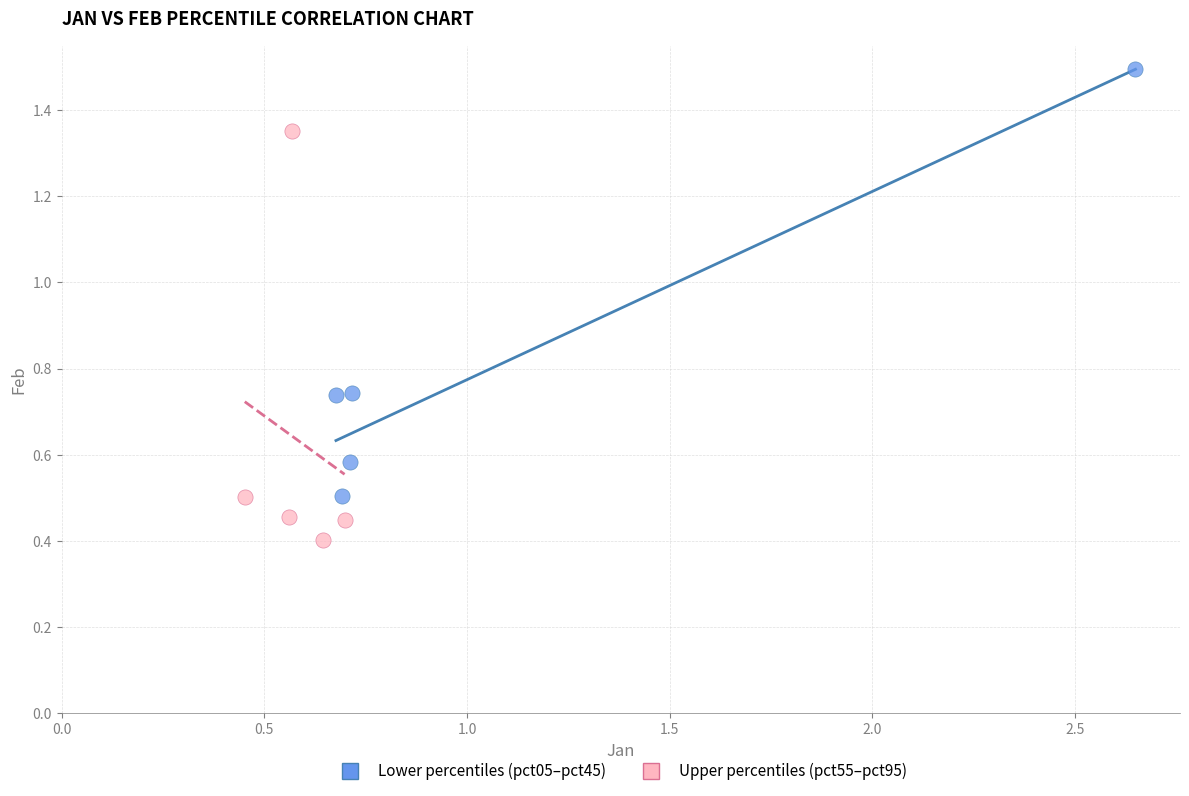

What are all the series names shown in the legend?

Lower percentiles (pct05–pct45), Upper percentiles (pct55–pct95)